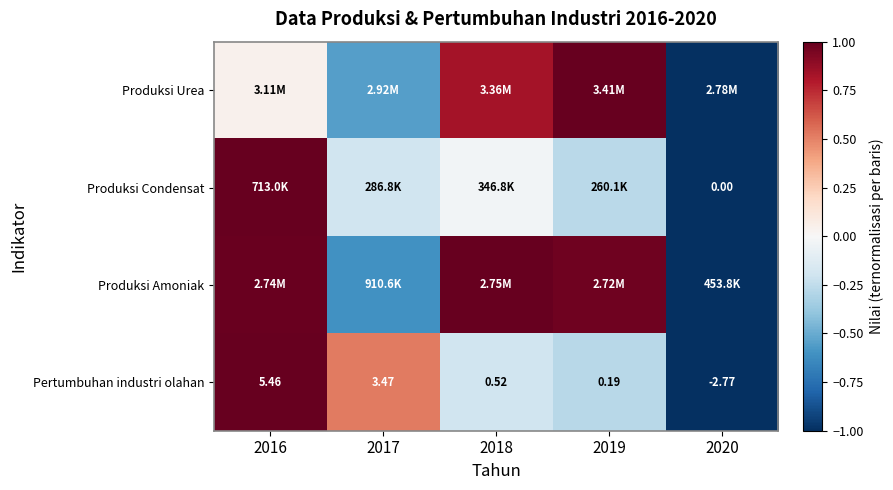

At which label is Pertumbuhan industri olahan closest to 0?

2018